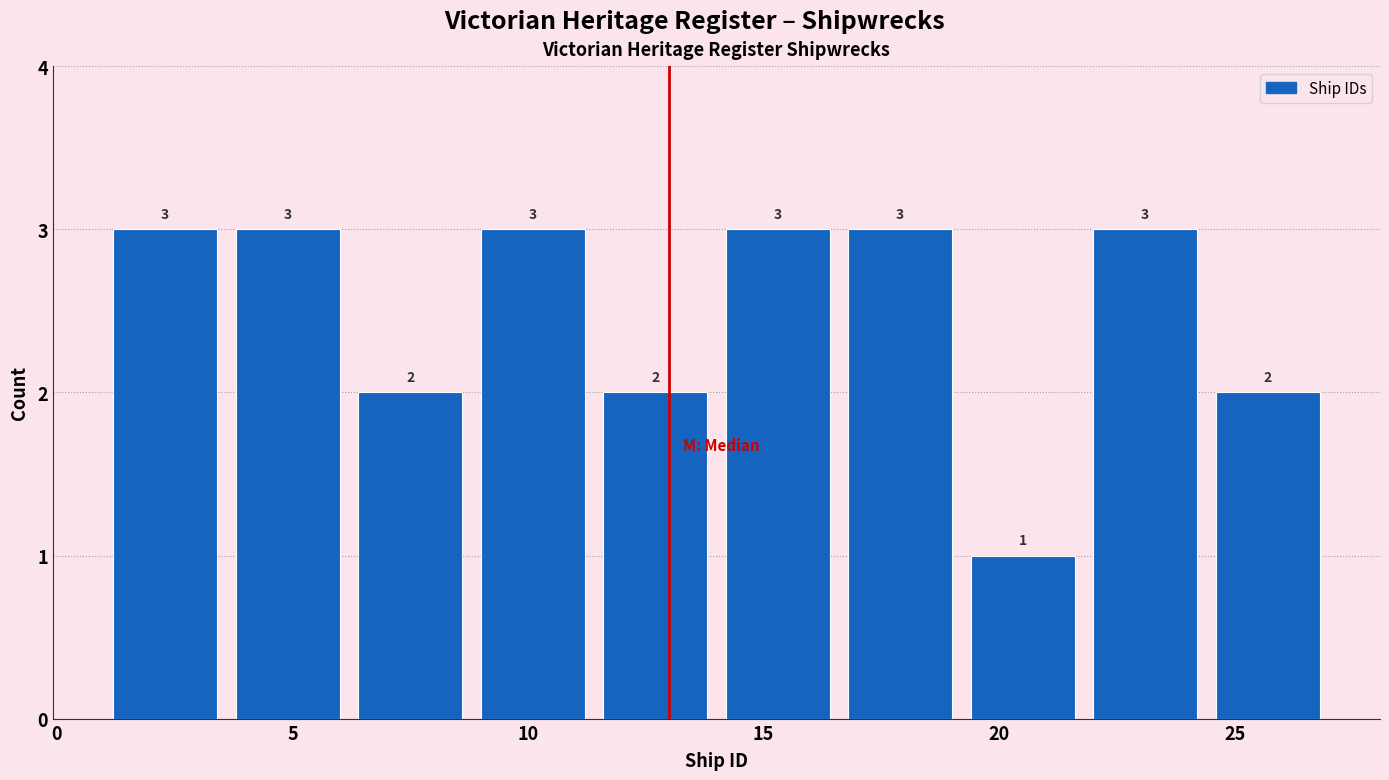

Reading left to right, transcribe this chart: for each bar, give the range it covers on the x-axis and its height. The bar edges are not printed on the chart, so give them approximately, as read against the axis.

1.0 to 3.6: 3
3.6 to 6.2: 3
6.2 to 8.8: 2
8.8 to 11.4: 3
11.4 to 14.0: 2
14.0 to 16.6: 3
16.6 to 19.2: 3
19.2 to 21.8: 1
21.8 to 24.4: 3
24.4 to 27.0: 2